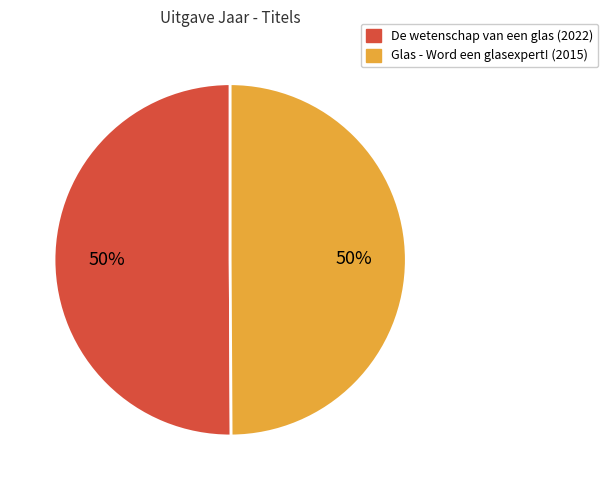

How many segments does this pie chart have?

2